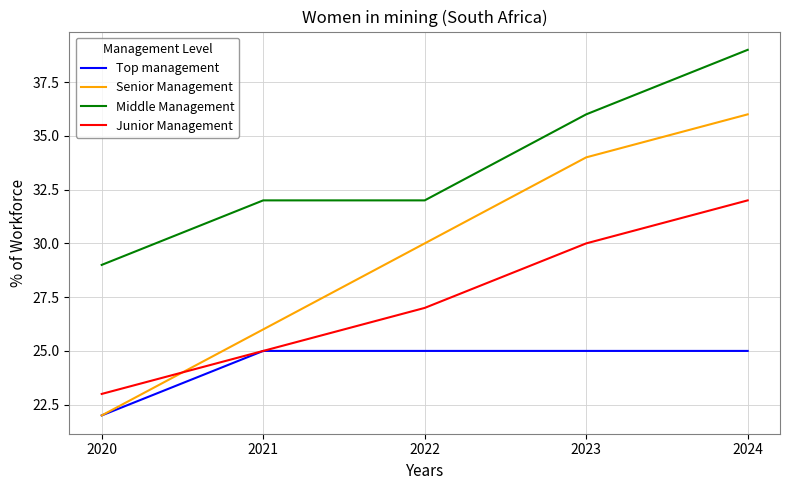

What is the minimum value shown in the chart?

22